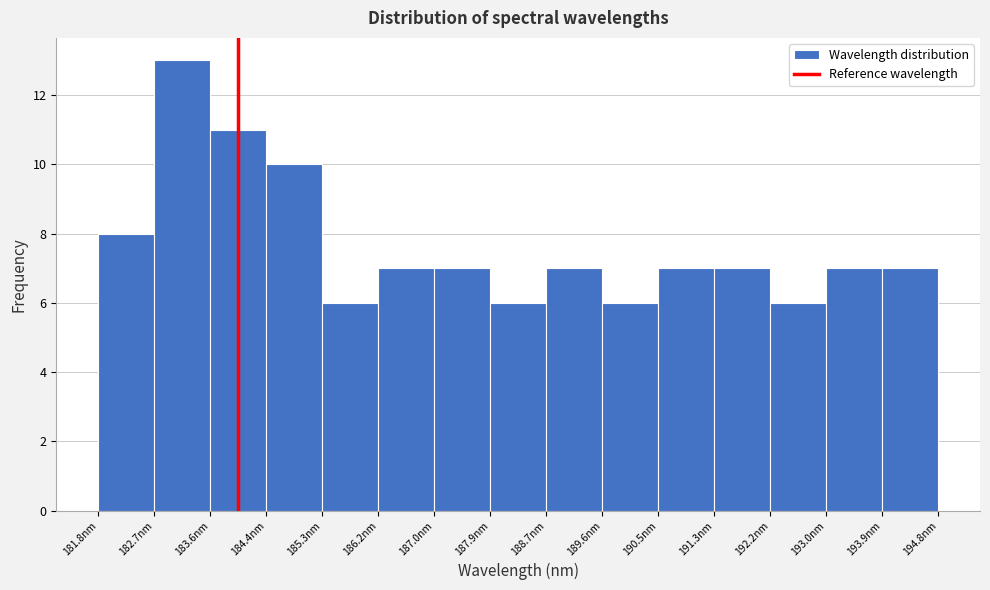

How tall is the bar that spans 191.3 to 192.2 on the x-axis? Neither the bar edges nor the heights are printed on the chart, so give them approximately, as read against the axes.

7